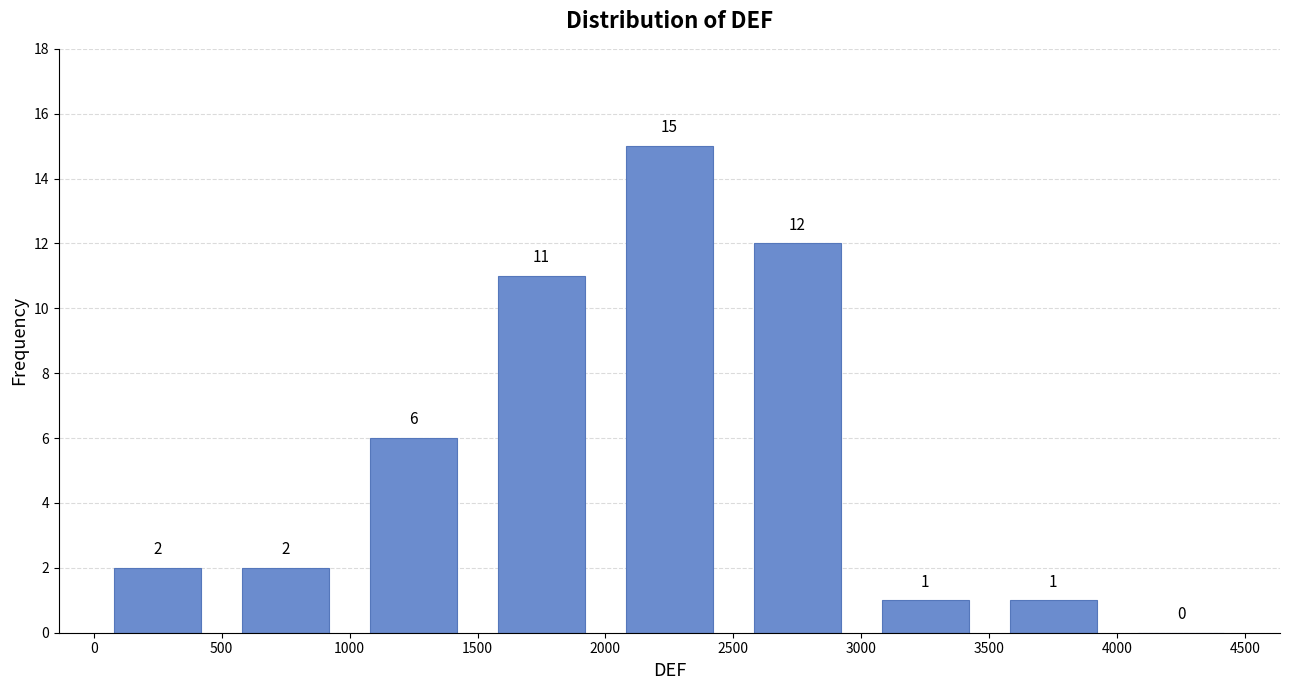

Which range on the x-axis has the tallest bar?

2000 to 2500